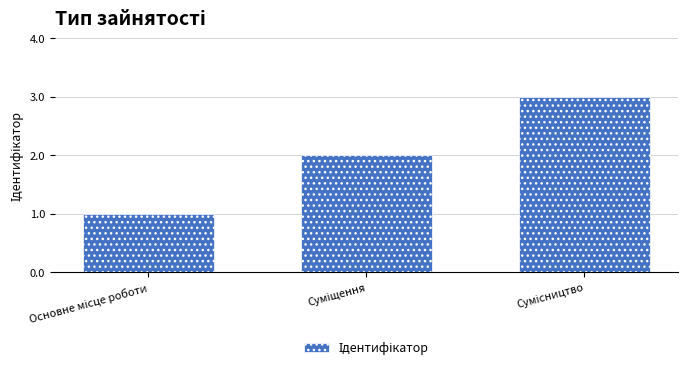

What is the greatest value displayed?

3